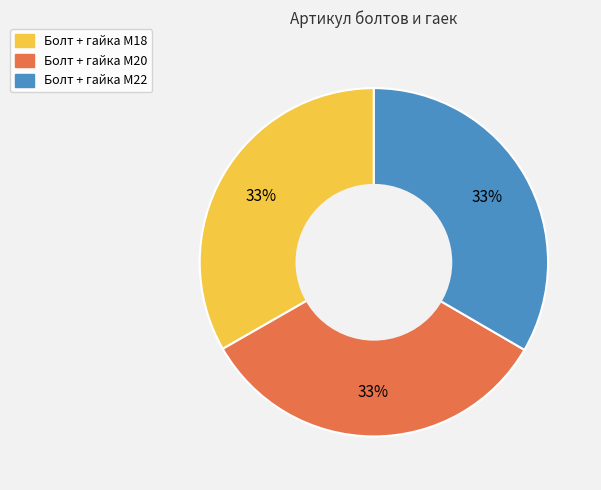

How many slices are in this pie chart?

3